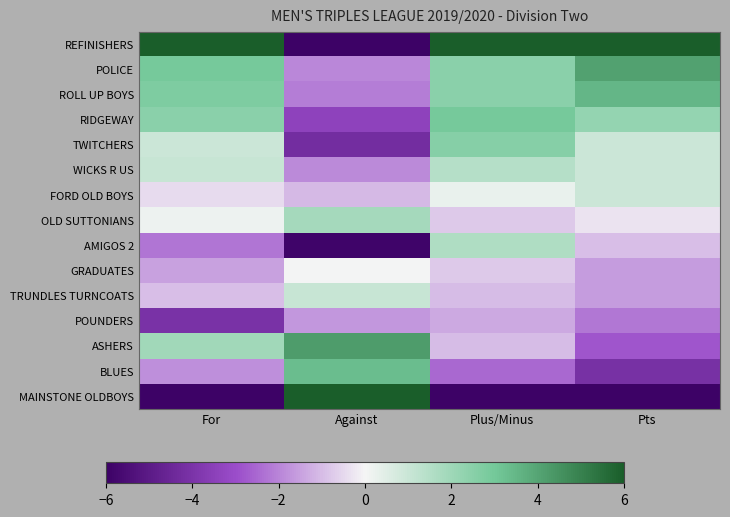

Is it true that POUNDERS equals -2.0 at Plus/Minus?

False